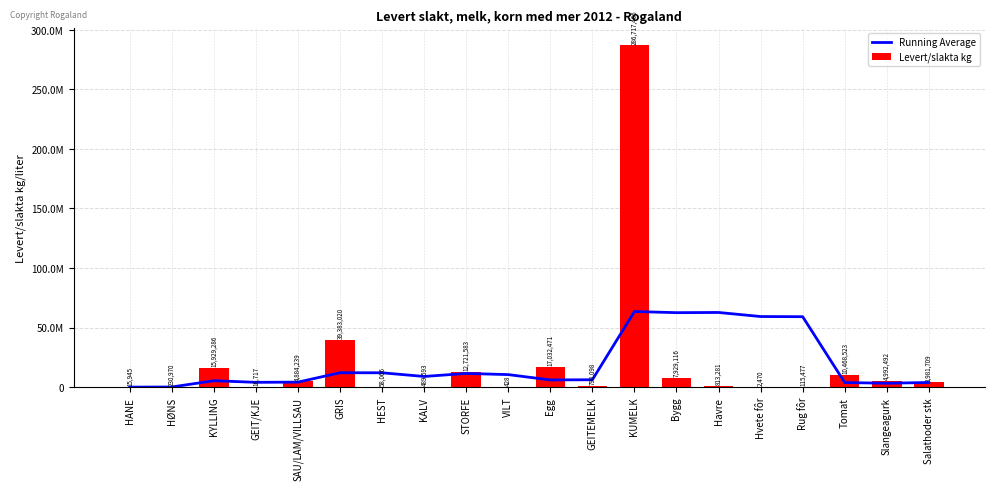

What is the difference between the maximum and second lowest values in the Levert/slakta kg series?

286714996.0